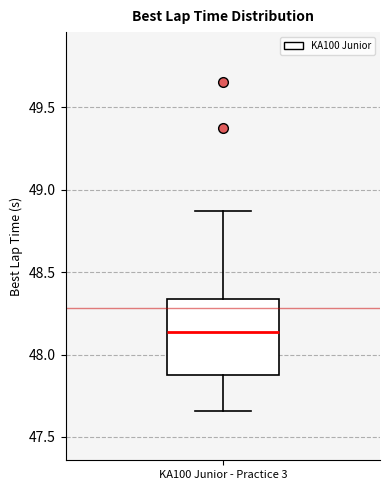

Where is the lower edge of the box for KA100 Junior - Practice 3 on the y-axis? The values are not printed on the chart, so give them approximately, as read against the axis.

47.85